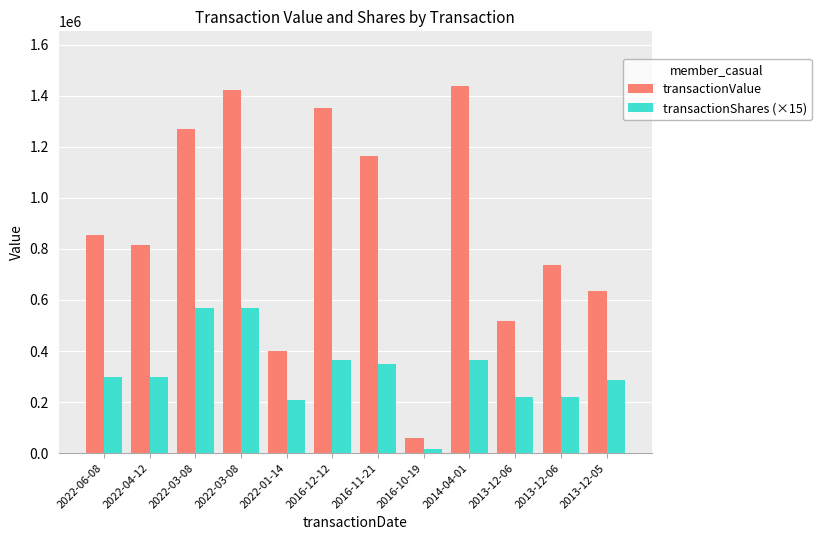

What is the difference between the highest and lowest values at 2013-12-05?

350890